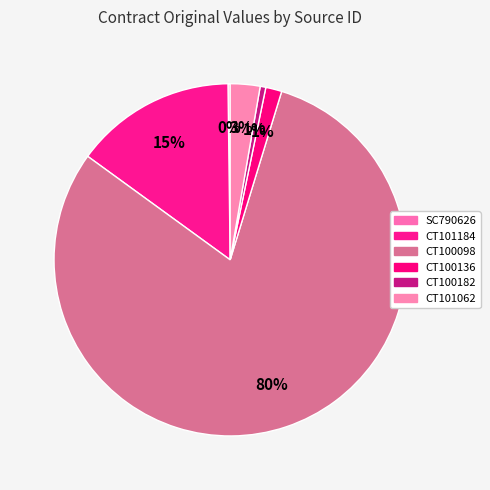

Which slice is the largest?

CT100098